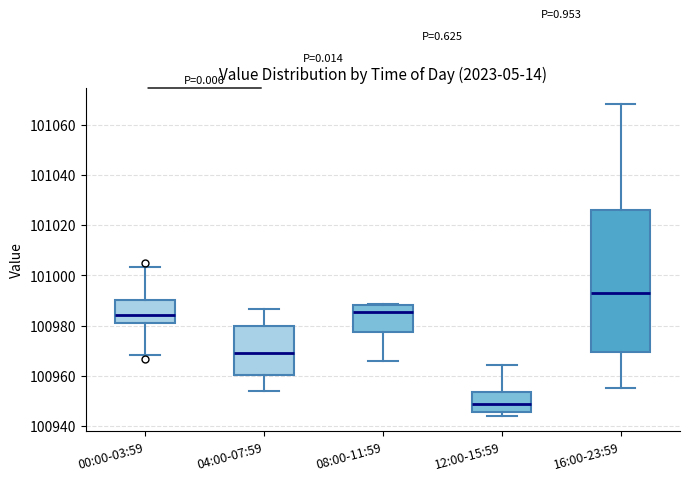

Reading left to right, transcribe this box plot: for each box, give where its median line is, the range the box spans, and where its two whiskers end, as read against the y-axis. The values are not printed on the chart, so give them approximately, as read against the axis.

00:00-03:59: median 100984, box 100982 to 100990, whiskers 100968 to 101004
04:00-07:59: median 100970, box 100960 to 100980, whiskers 100954 to 100986
08:00-11:59: median 100986, box 100978 to 100988, whiskers 100966 to 100988 (just above the box's upper edge)
12:00-15:59: median 100948, box 100946 to 100954, whiskers 100944 to 100964
16:00-23:59: median 100992, box 100970 to 101026, whiskers 100956 to 101068